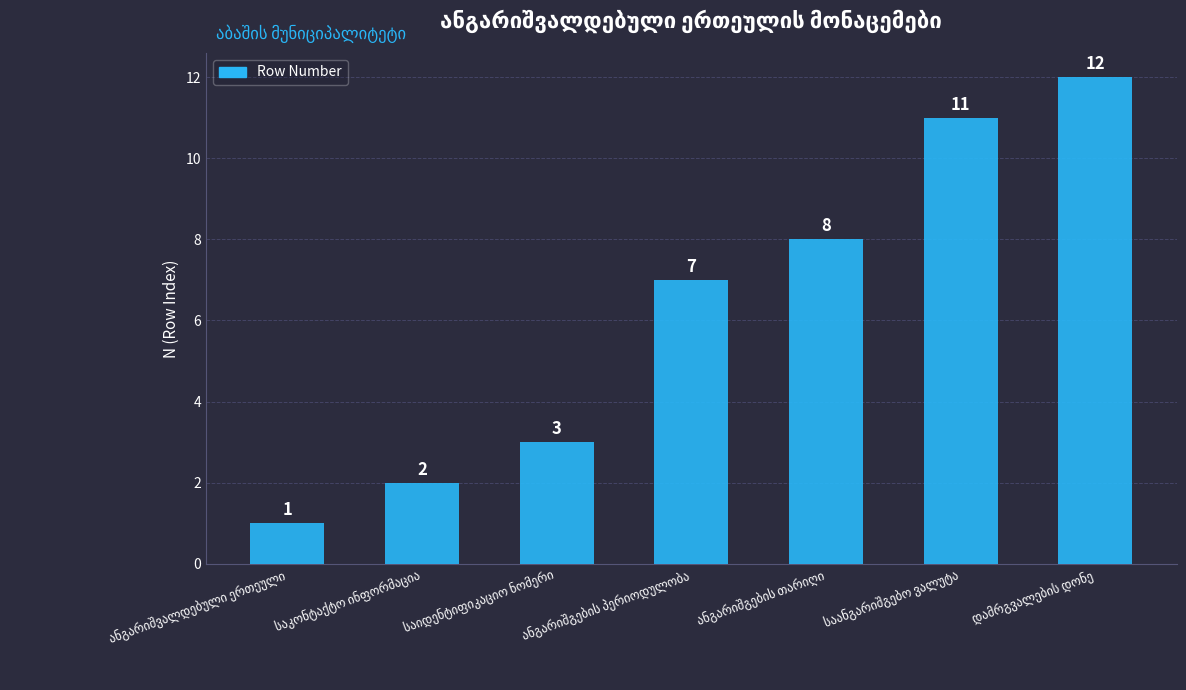

What is the value of the 6th bar from the left?

11